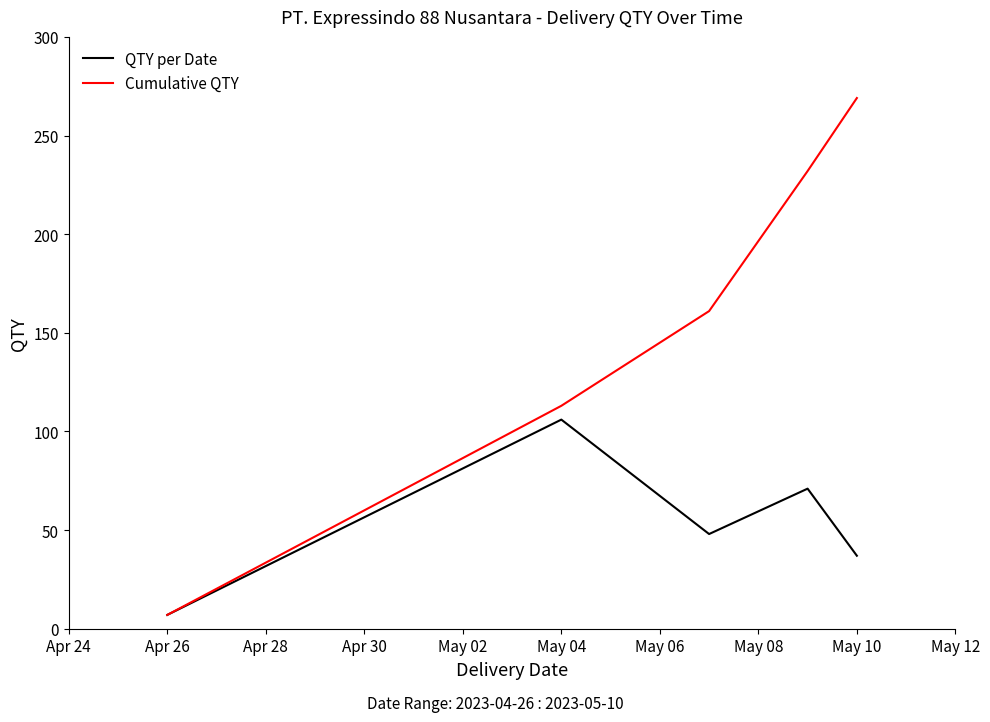

What are all the series names shown in the legend?

QTY per Date, Cumulative QTY